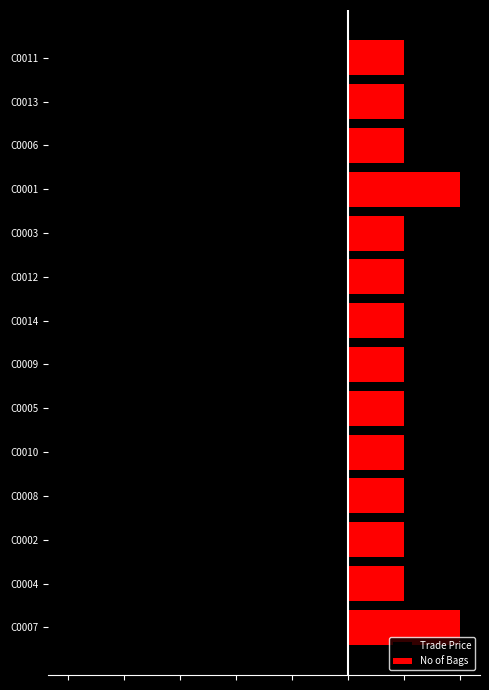

What is the value of the Trade Price bar at the 11th from the left?

-4.0